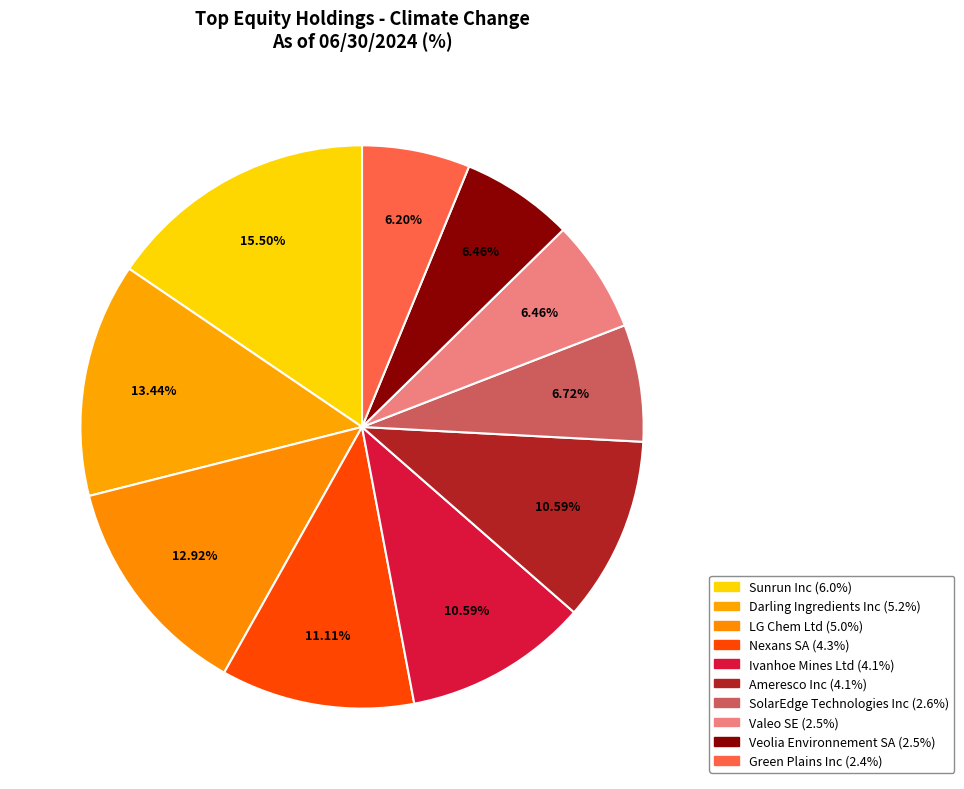

Which category has the biggest portion of the pie?

Sunrun Inc